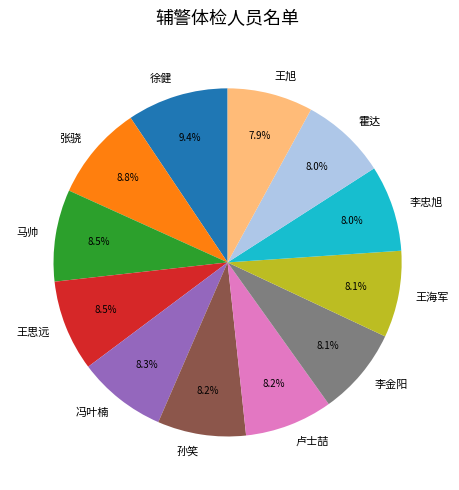

To the nearest percent, what portion does 李忠旭 represent?

8%